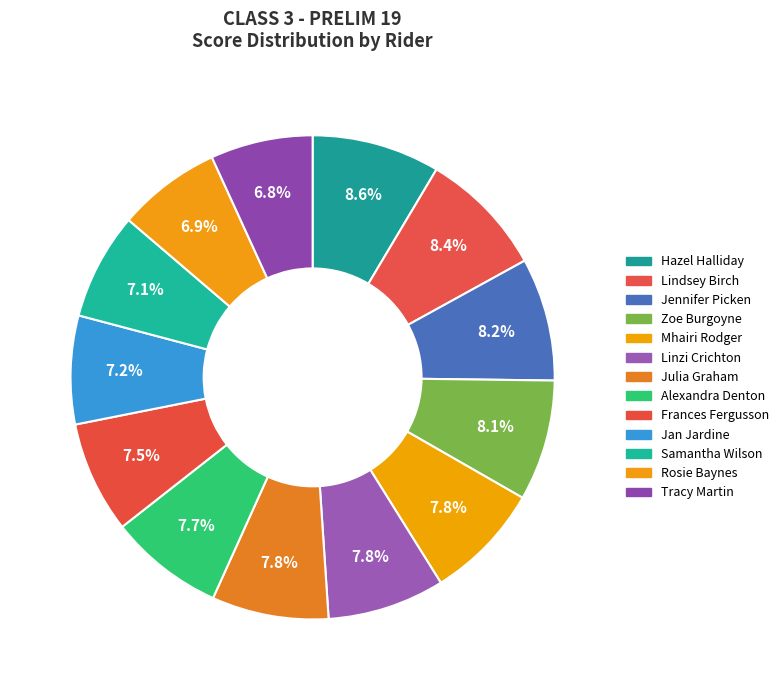

To the nearest percent, what percentage of the pie is Frances Fergusson?

7%